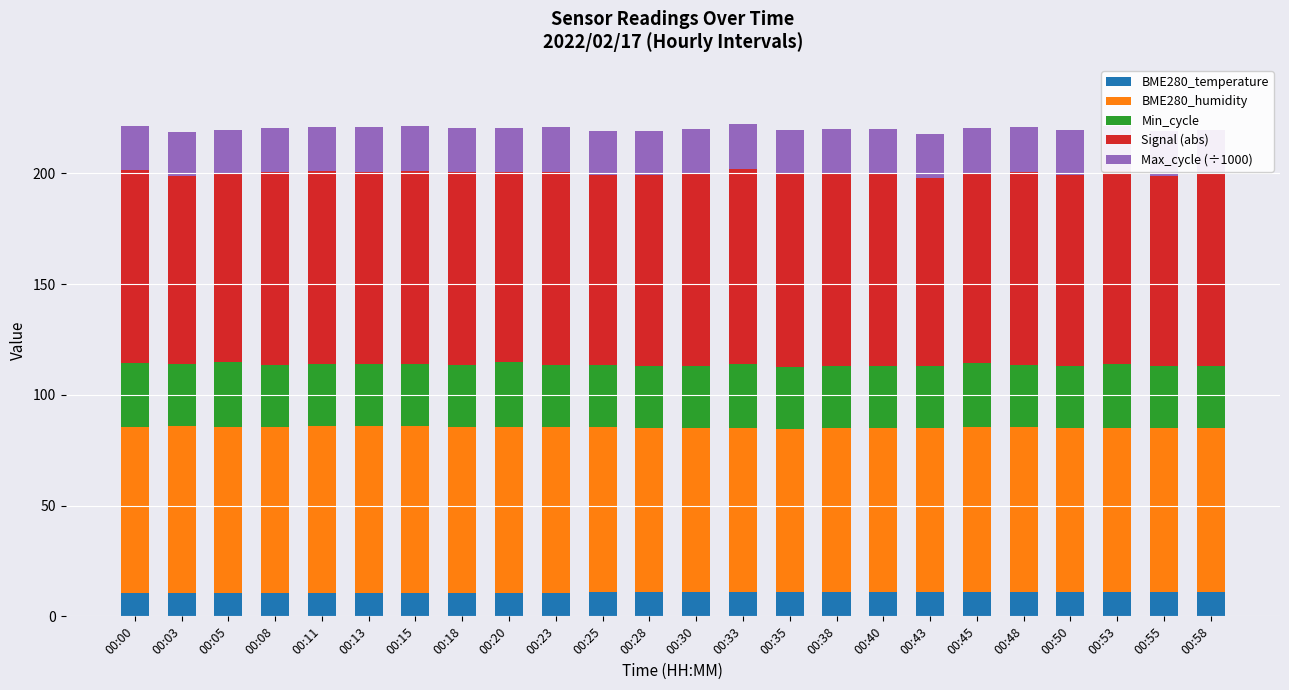

What is the total value across all series at 00:30?

220.1